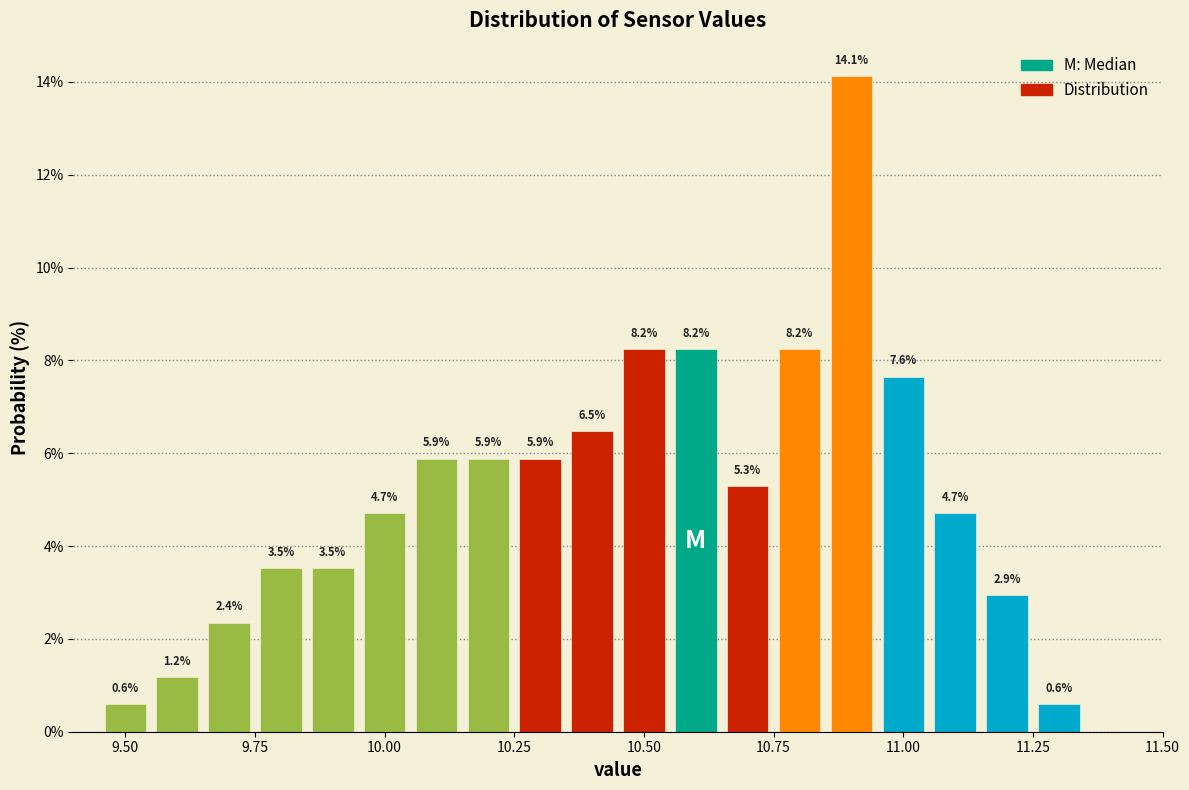

Read against the x-axis, roughly where is the centre of the tallest bar?

10.90